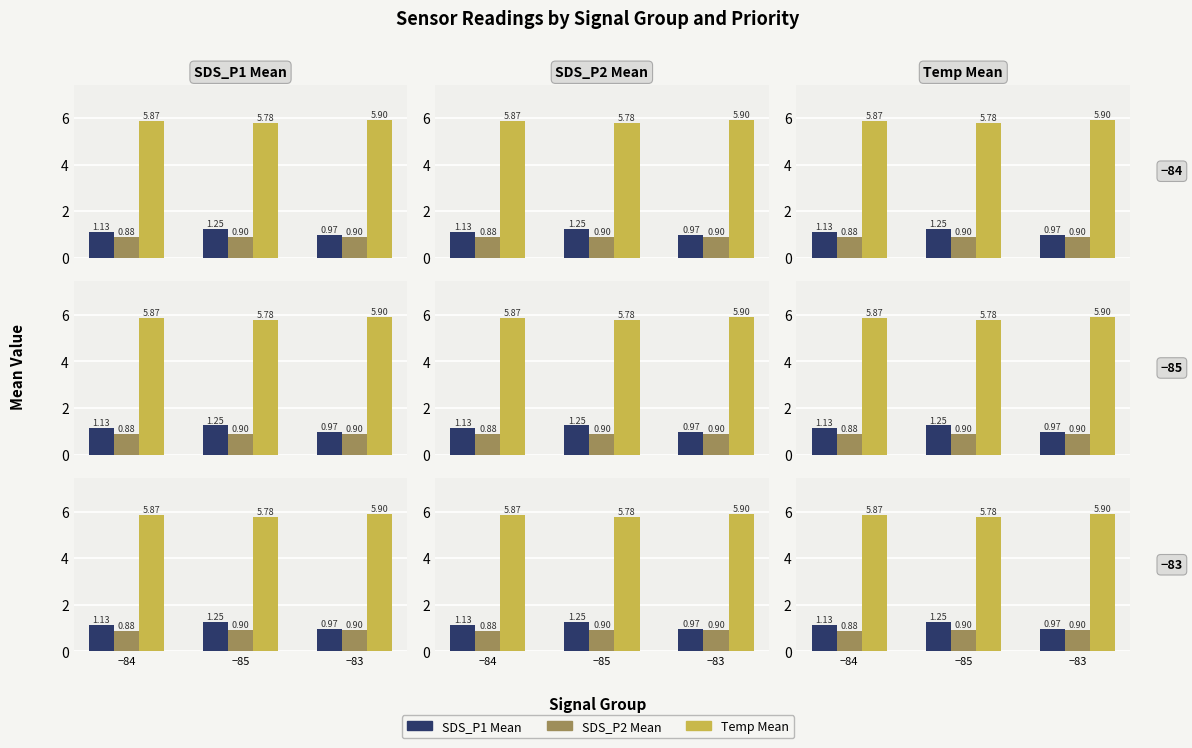

What is the total value across all series at −83?

7.8